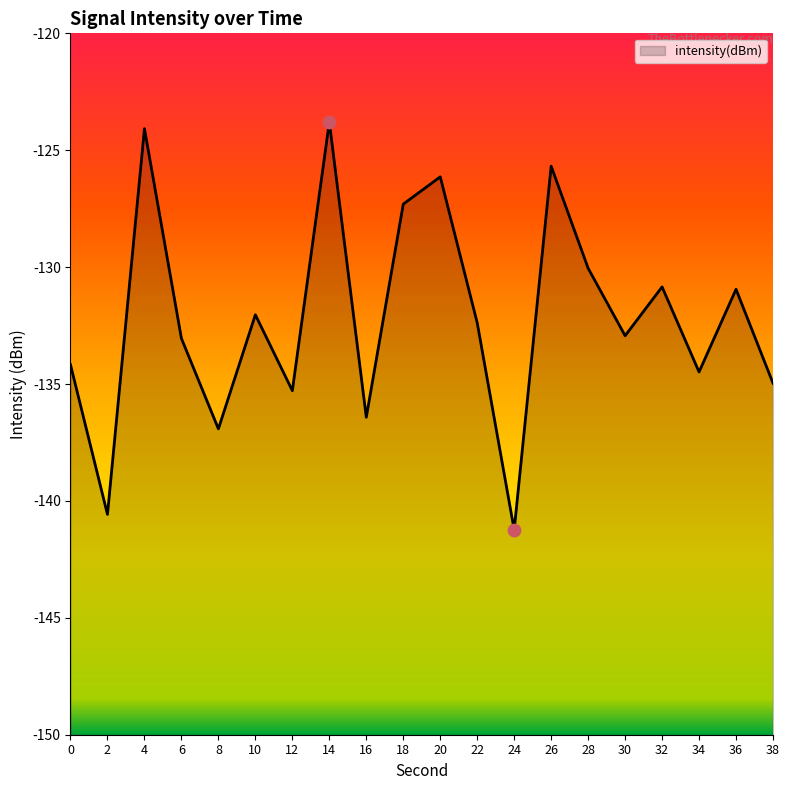

What is the change in value from 26 to 38?

-9.3